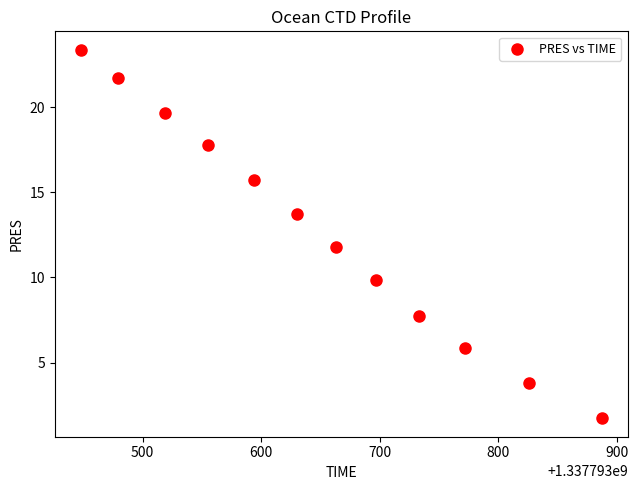

What is the average X value?

1337793650.2